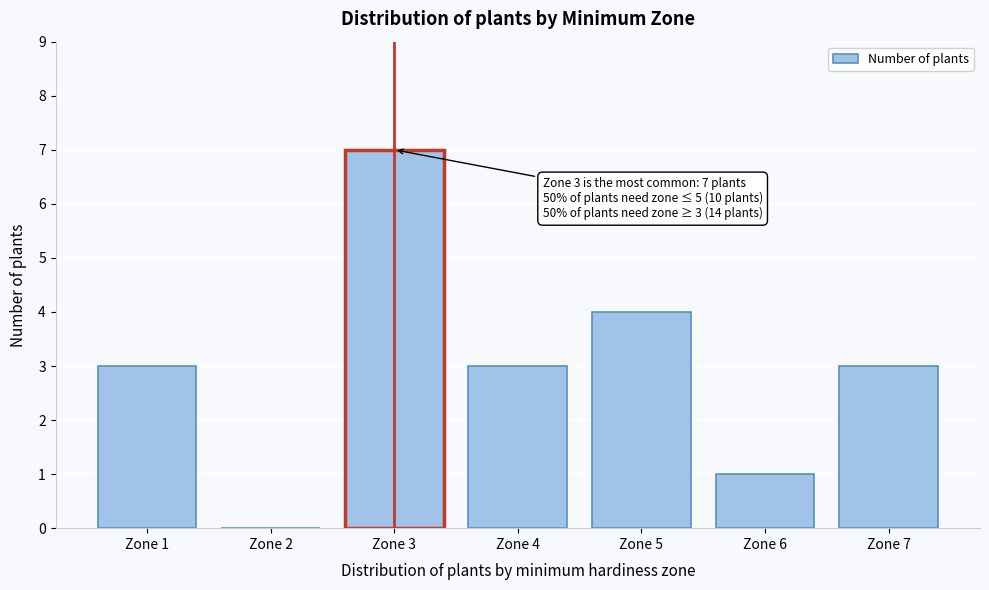

Reading left to right, extract all data points from this chart.

Zone 1=3	Zone 2=0	Zone 3=7	Zone 4=3	Zone 5=4	Zone 6=1	Zone 7=3